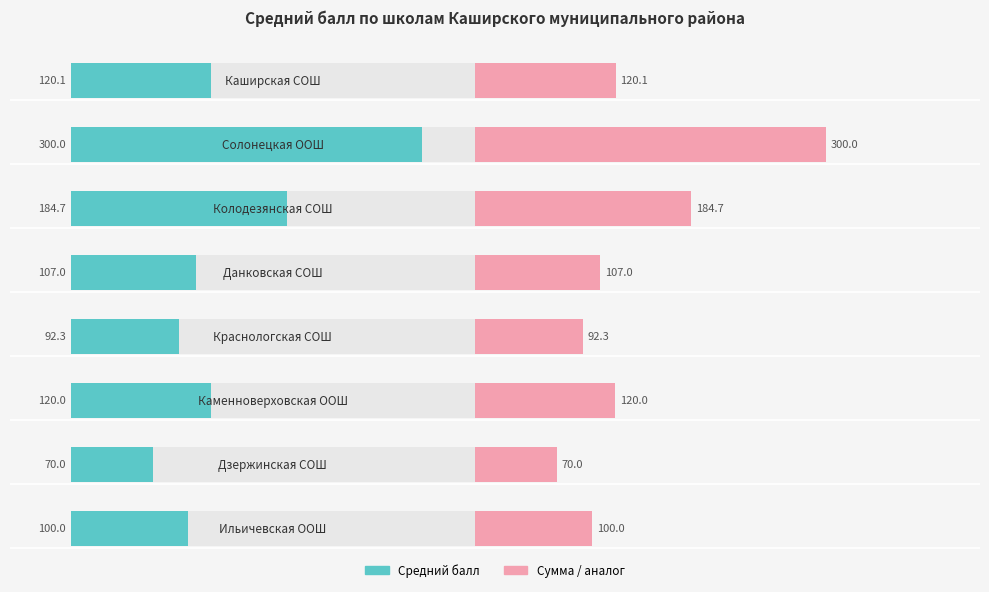

Count the number of categories in the chart.

8